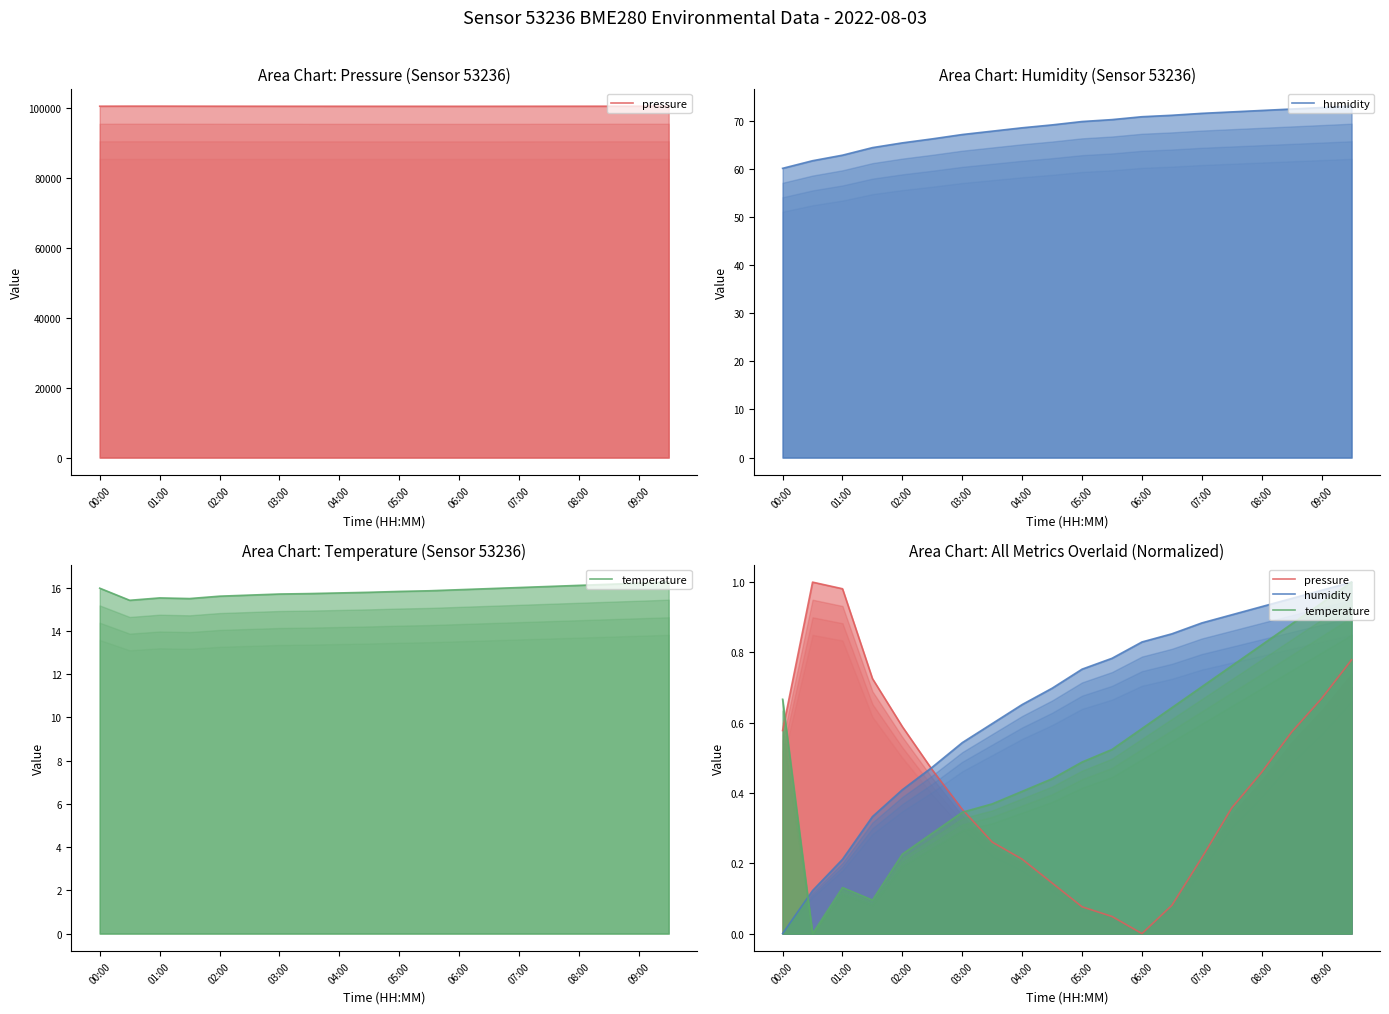

True or false: humidity has a value of 0.0 at 00:00.

True